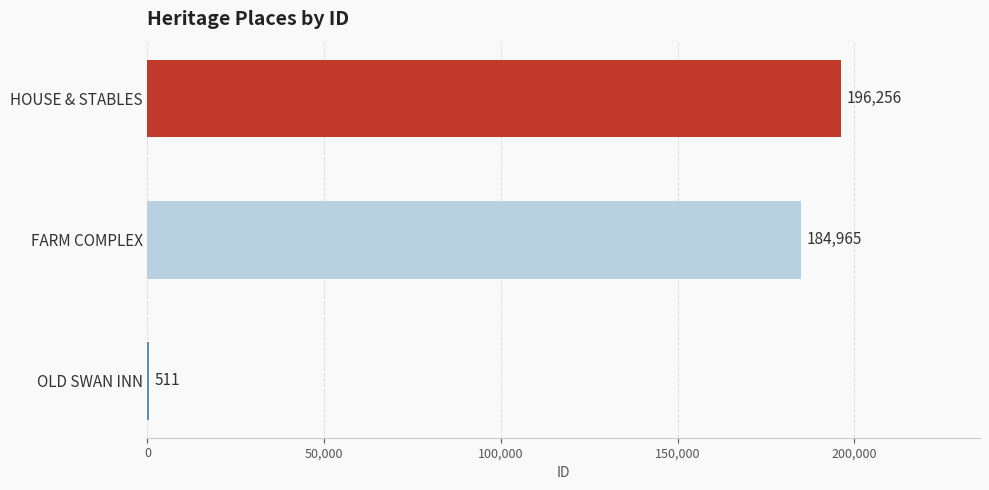

Reading bottom to top, transcribe all the data shown in this chart.

OLD SWAN INN=511	FARM COMPLEX=184965	HOUSE & STABLES=196256